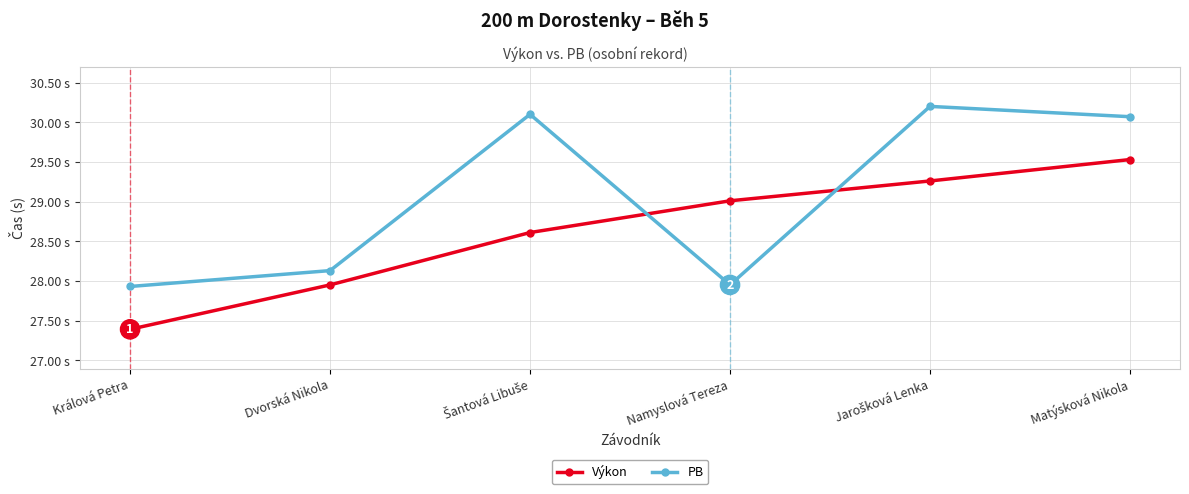

How many distinct data groups are displayed?

2